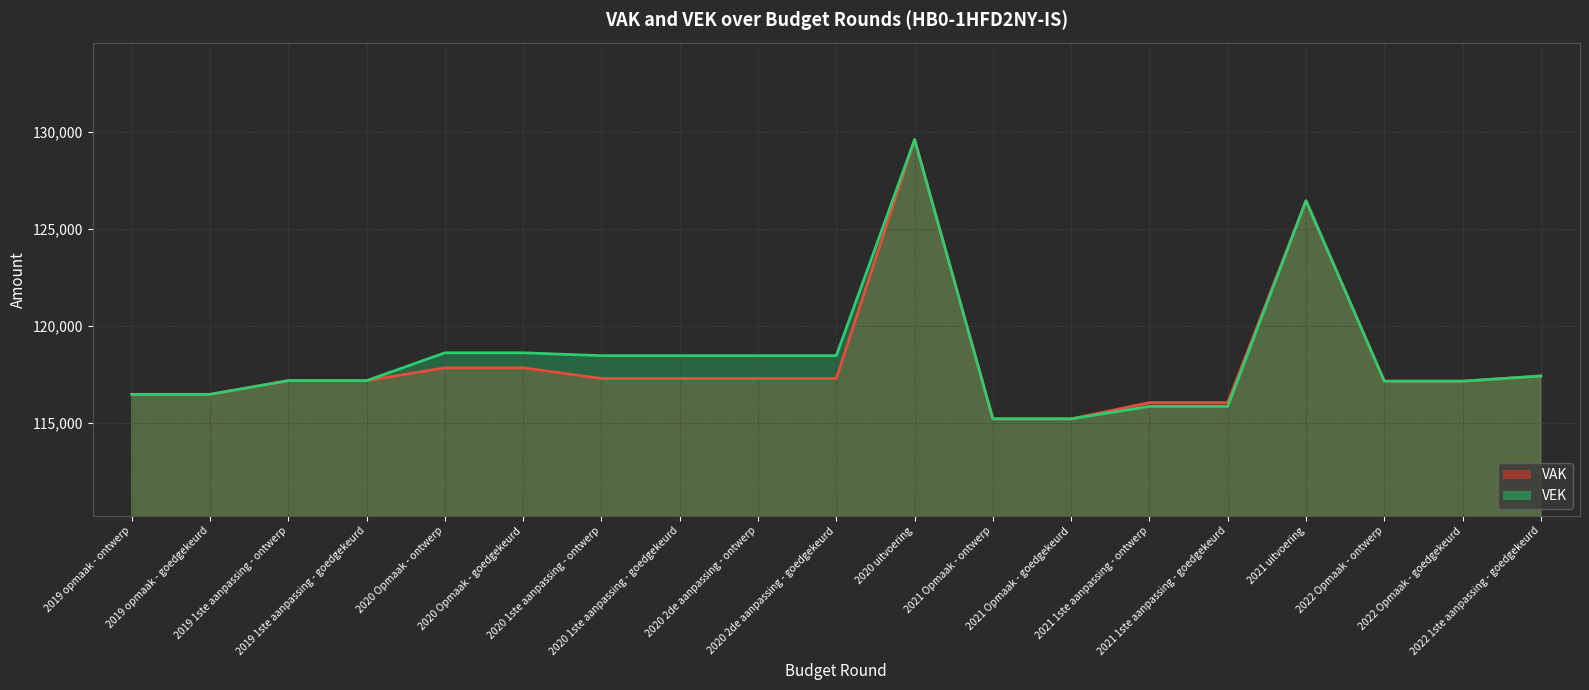

At how many categories does at least one series exceed 125703?

2